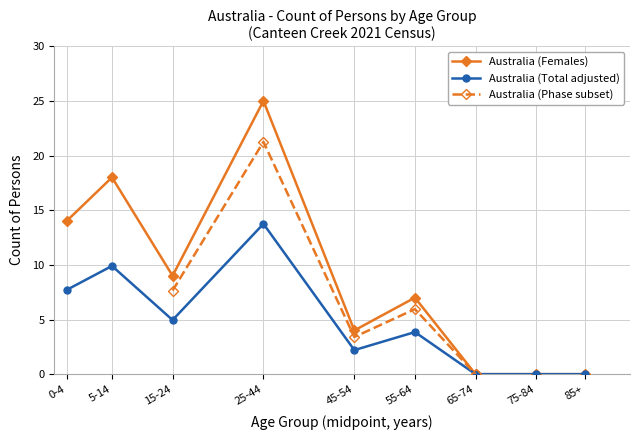

At how many categories does at least one series exceed 18?

1